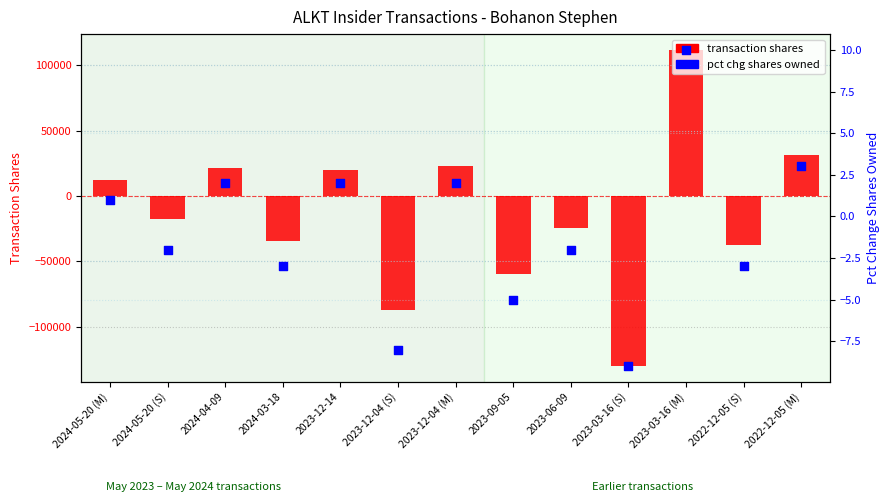

At which category is the sum across all series the highest?

2023-03-16 (M)